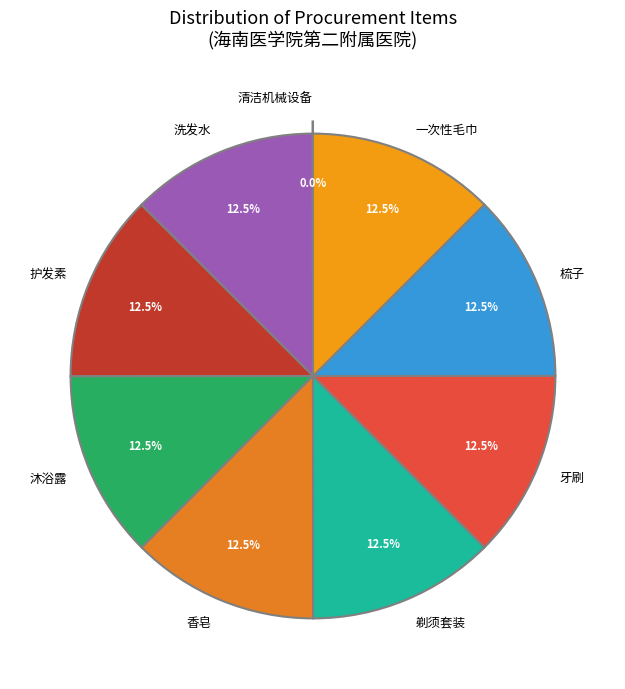

What is the ratio of the value at 香皂 to the value at 沐浴露?

1.0